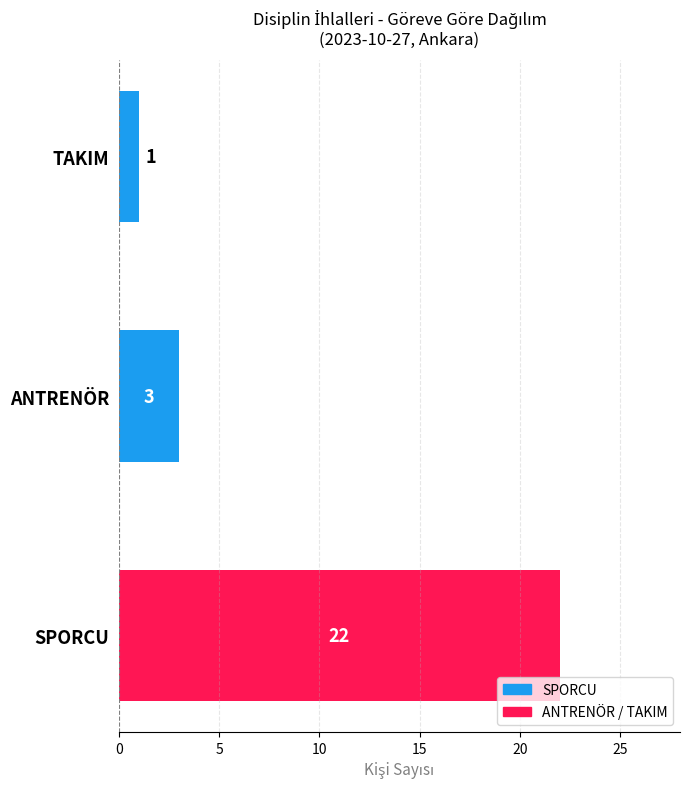

Reading bottom to top, transcribe all the data shown in this chart.

22	3	1